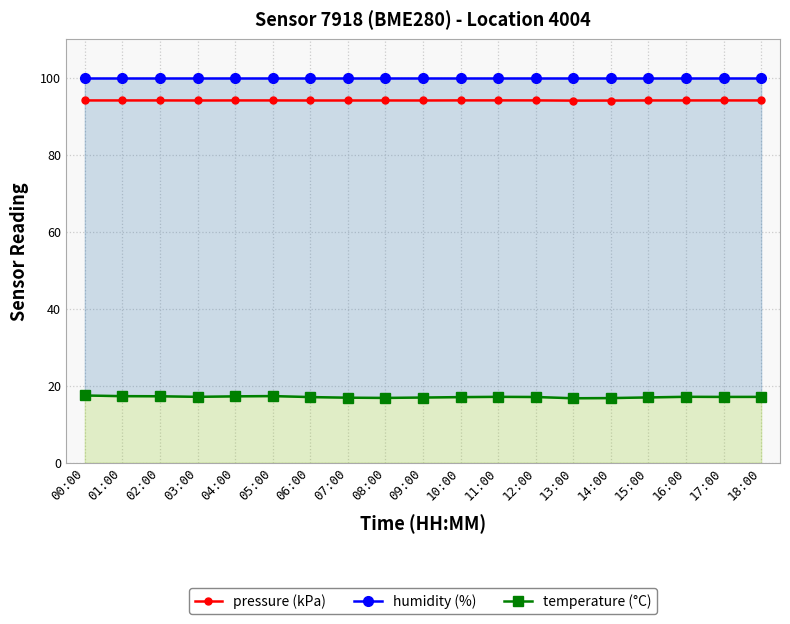

Reading right to left, list all the values displayed in this chart.

pressure (kPa): 18:00=94.1	17:00=94.1	16:00=94.1	15:00=94.1	14:00=94.1	13:00=94.1	12:00=94.1	11:00=94.2	10:00=94.1	09:00=94.1	08:00=94.1	07:00=94.1	06:00=94.1	05:00=94.1	04:00=94.1	03:00=94.1	02:00=94.1	01:00=94.1	00:00=94.1
humidity (%): 18:00=100.0	17:00=100.0	16:00=100.0	15:00=100.0	14:00=100.0	13:00=100.0	12:00=100.0	11:00=100.0	10:00=100.0	09:00=100.0	08:00=100.0	07:00=100.0	06:00=100.0	05:00=100.0	04:00=100.0	03:00=100.0	02:00=100.0	01:00=100.0	00:00=100.0
temperature (°C): 18:00=17.1	17:00=17.1	16:00=17.1	15:00=17.0	14:00=16.8	13:00=16.7	12:00=17.1	11:00=17.1	10:00=17.0	09:00=16.9	08:00=16.8	07:00=16.9	06:00=17.1	05:00=17.3	04:00=17.2	03:00=17.1	02:00=17.3	01:00=17.3	00:00=17.5